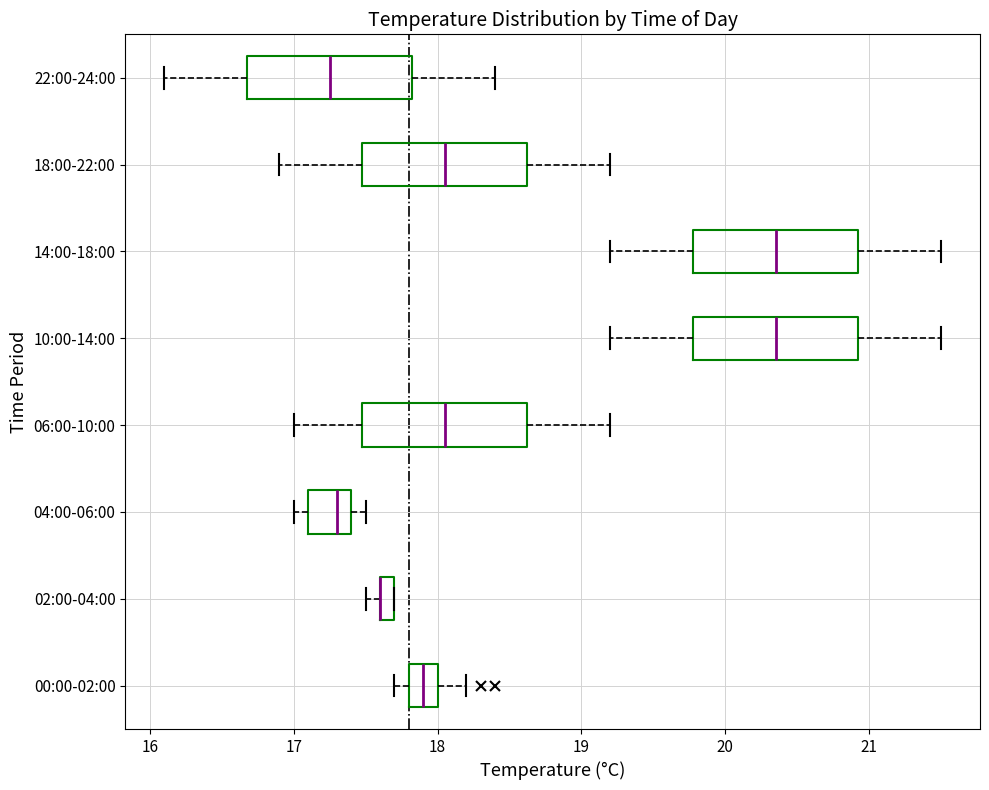

Where does the left whisker of the box for 00:00-02:00 end on the x-axis? The values are not printed on the chart, so give them approximately, as read against the axis.

17.7